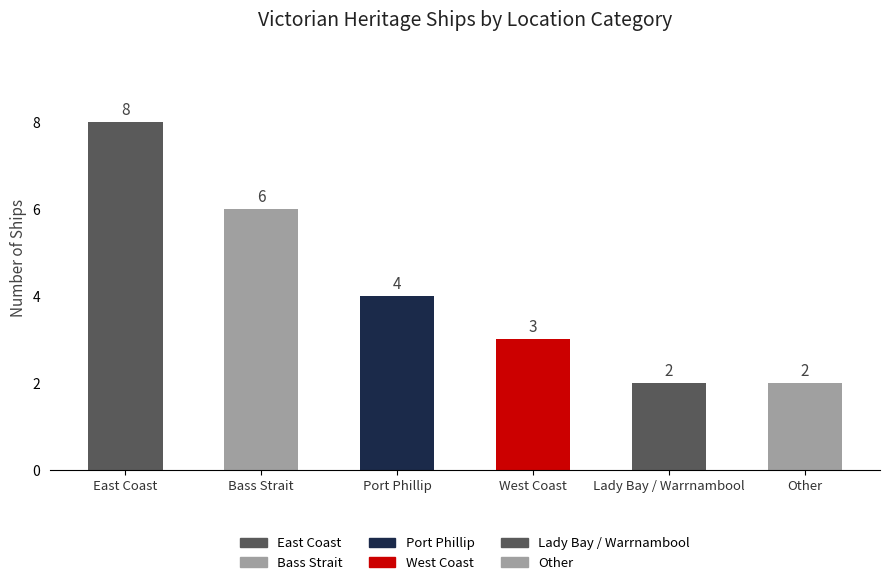

Reading left to right, list all the values displayed in this chart.

East Coast=8	Bass Strait=6	Port Phillip=4	West Coast=3	Lady Bay / Warrnambool=2	Other=2